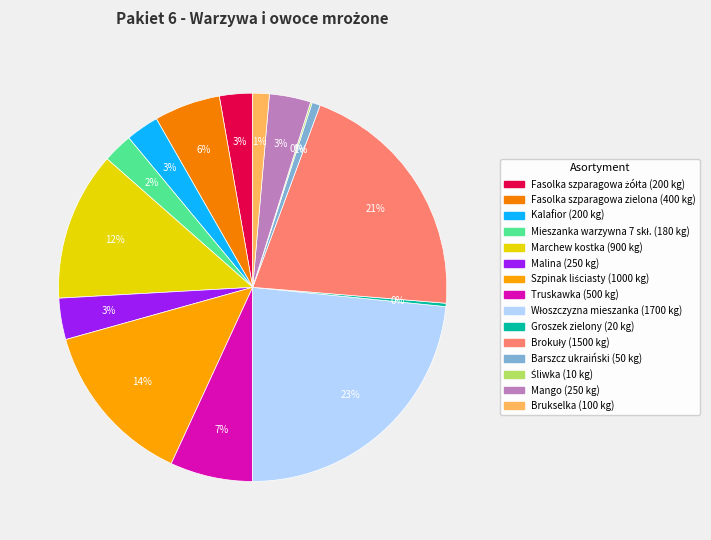

Rank the categories by value from lowest to highest.

Śliwka, Groszek zielony, Barszcz ukraiński, Brukselka, Mieszanka warzywna 7 skł., Fasolka szparagowa żółta, Kalafior, Malina, Mango, Fasolka szparagowa zielona, Truskawka, Marchew kostka, Szpinak liściasty, Brokuły, Włoszczyzna mieszanka